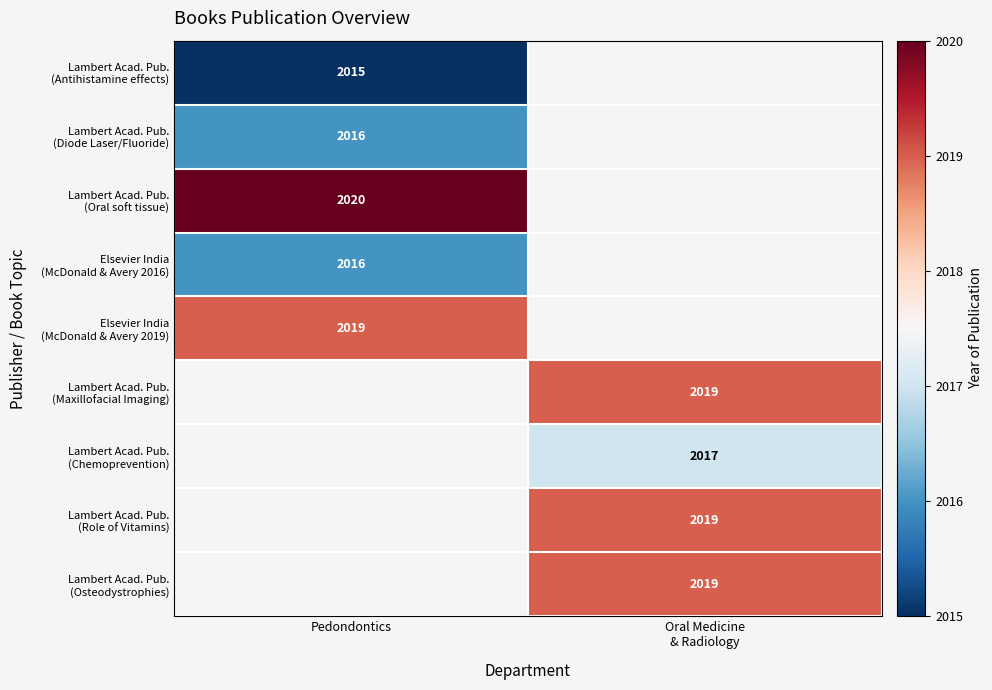

True or false: Elsevier India (McDonald & Avery 2019) has a value of 2019.0 at Pedondontics.

True